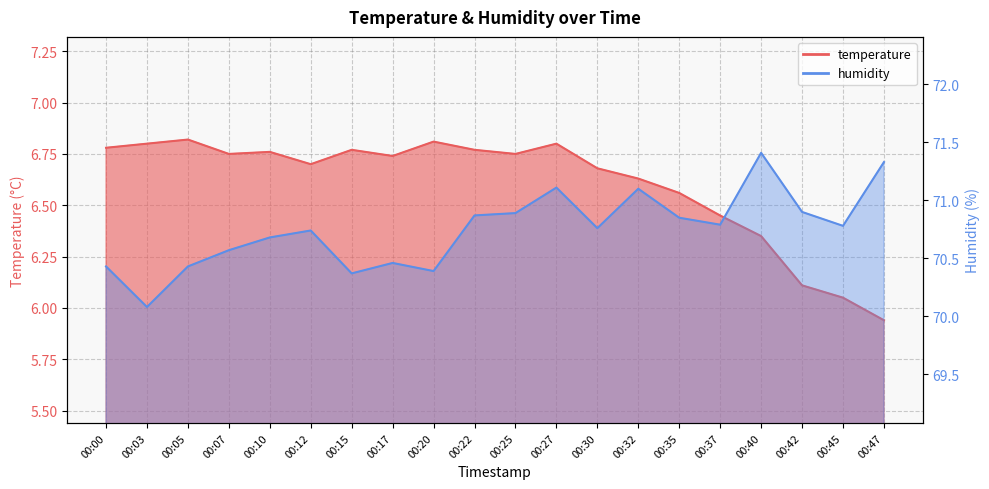

How many interior local valleys does the temperature series have?

4